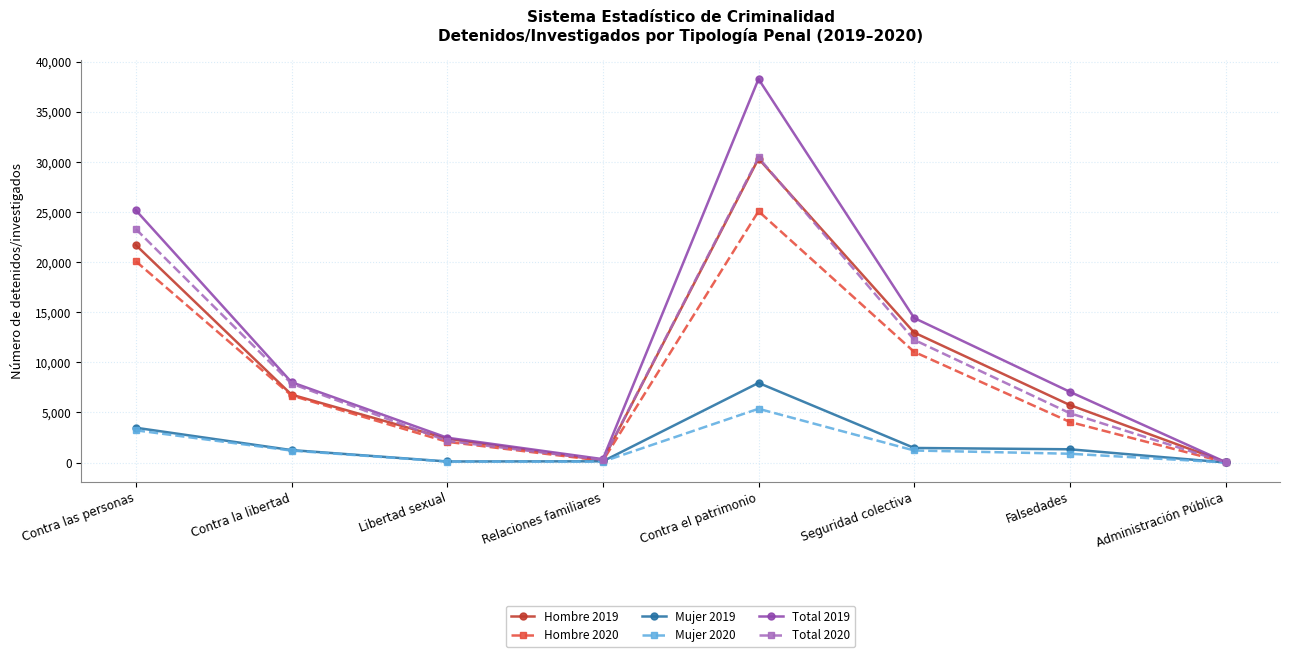

Which category has the highest value in the Mujer 2019 series?

Contra el patrimonio